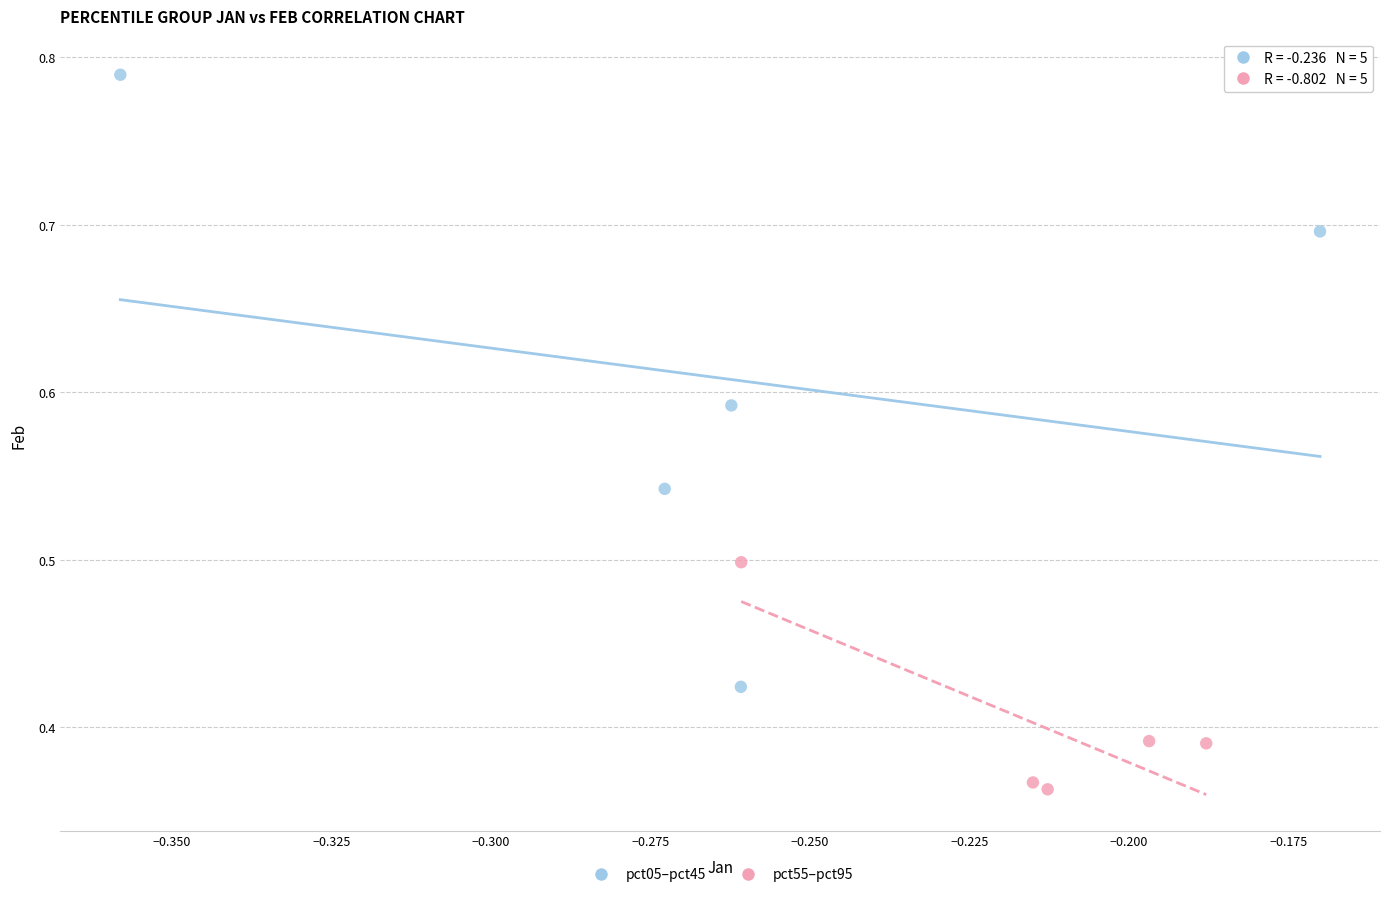

Which series reaches the maximum Y coordinate?

pct05–pct45